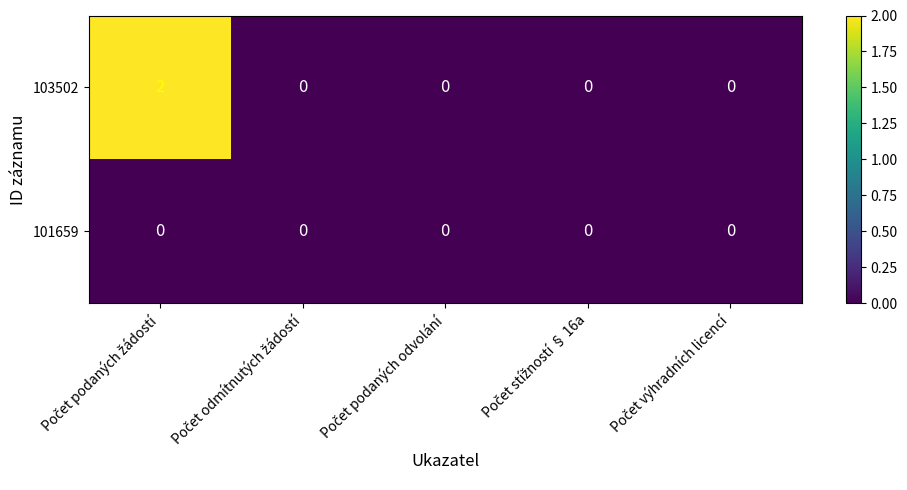

Reading left to right, what are all the values shown in this chart?

103502: 2	0	0	0	0
101659: 0	0	0	0	0